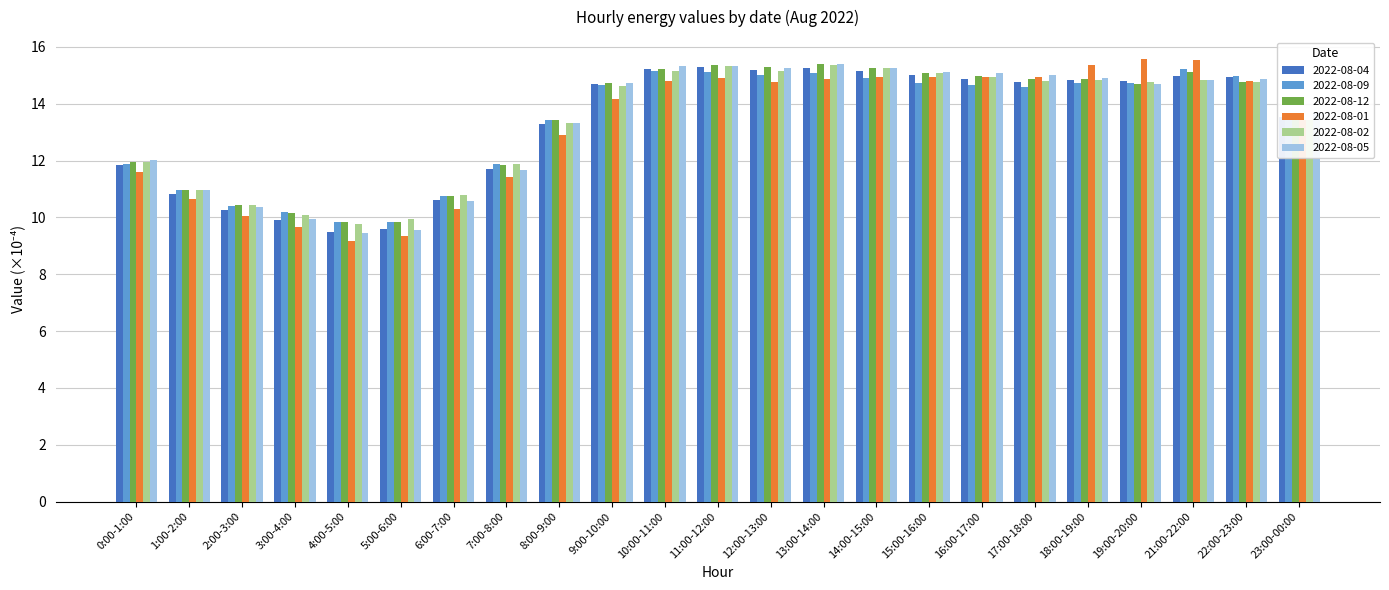

Is it true that 2022-08-01 equals 24.2 at 16:00-17:00?

False